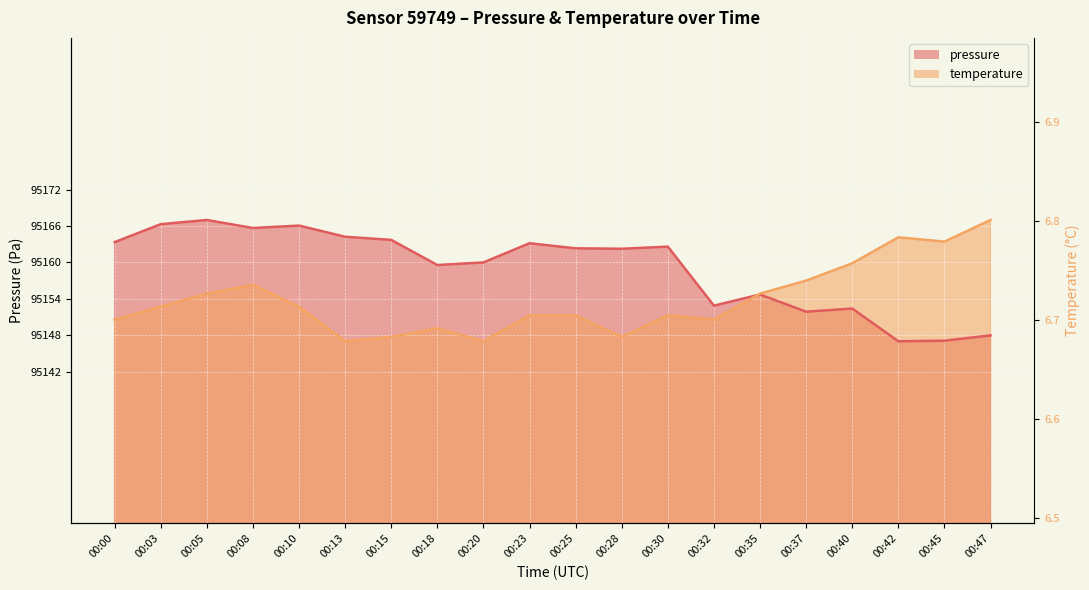

At which label does pressure first exceed 95161?

00:00